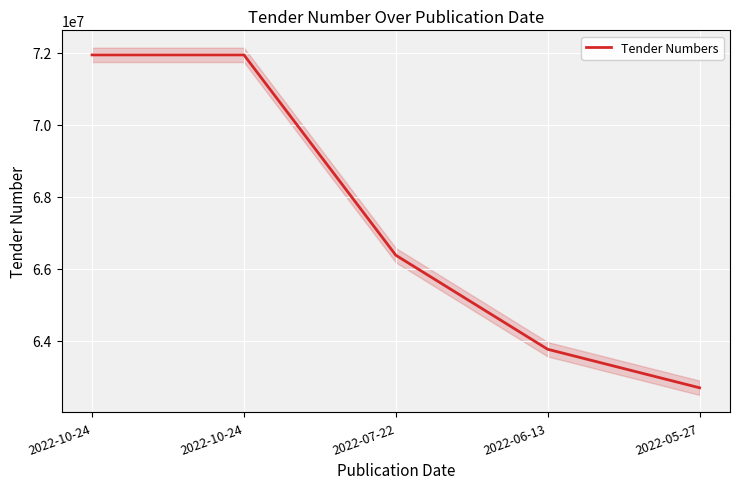

What is the smallest value displayed?

62691930